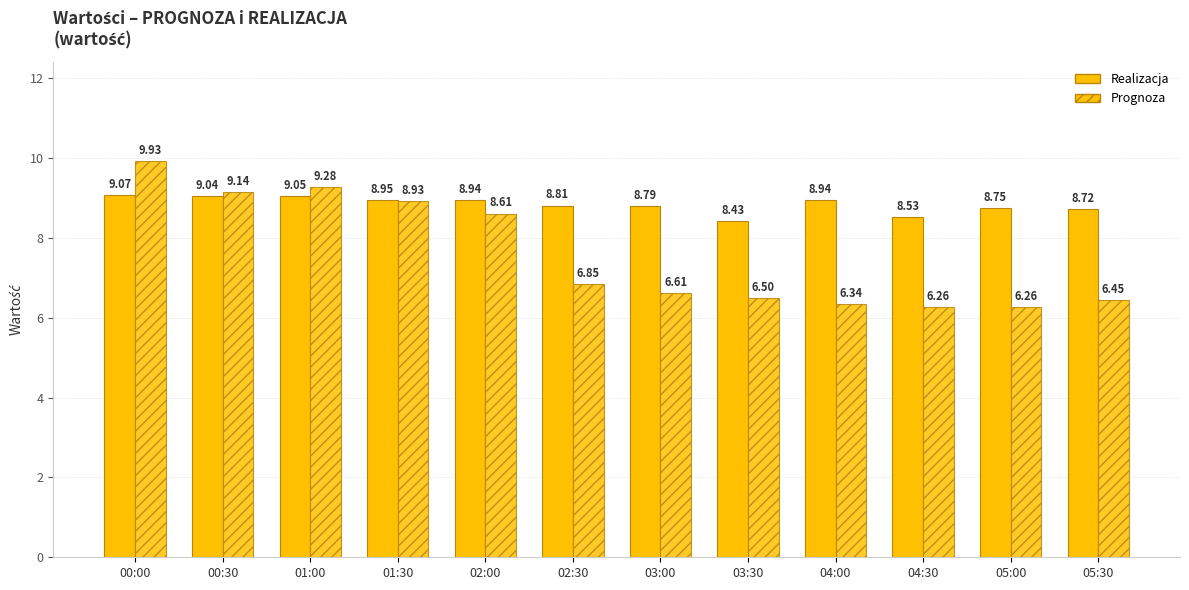

How many categories are shown in the chart?

12